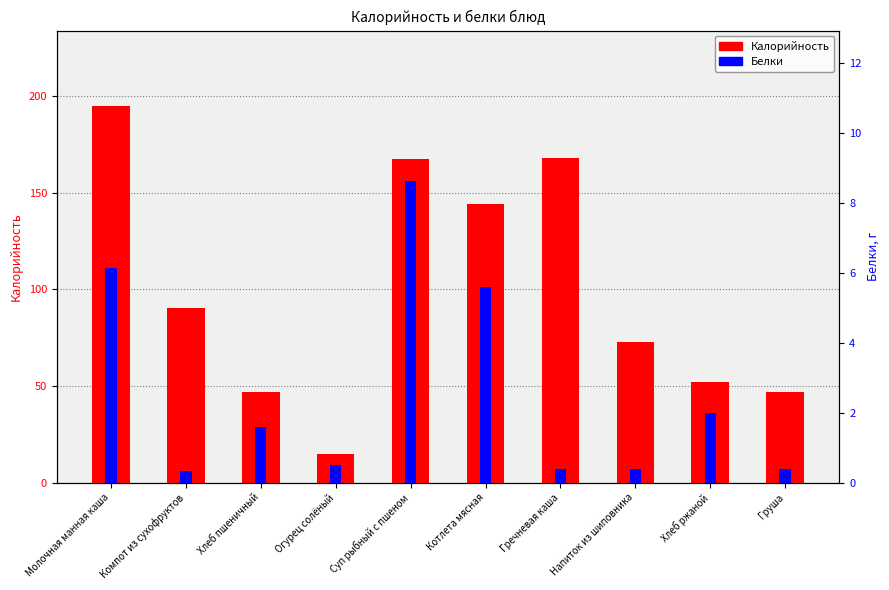

What is the minimum value shown in the chart?

0.3